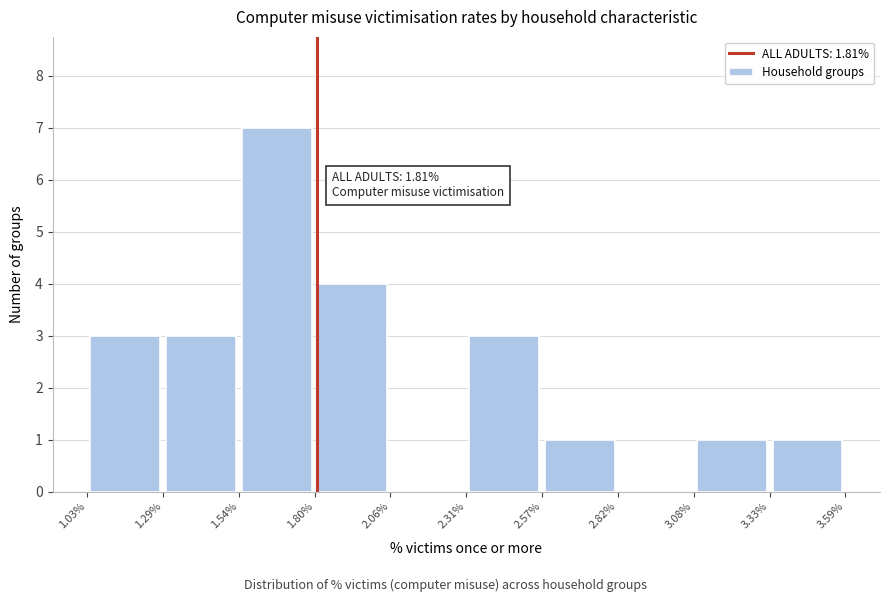

Which range on the x-axis has the tallest bar?

1.54% to 1.80%